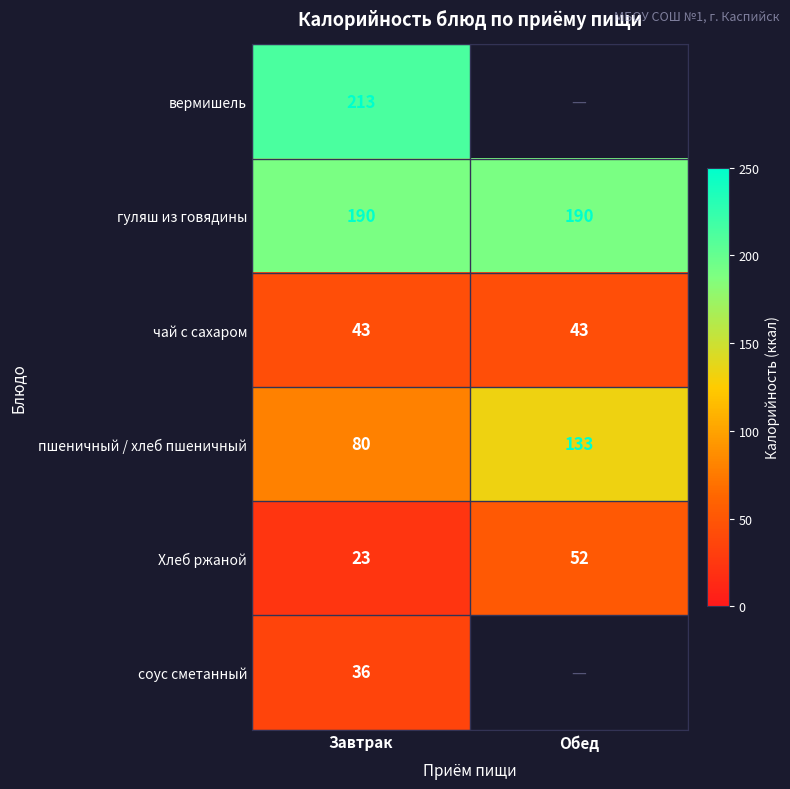

How many series are shown in this chart?

6